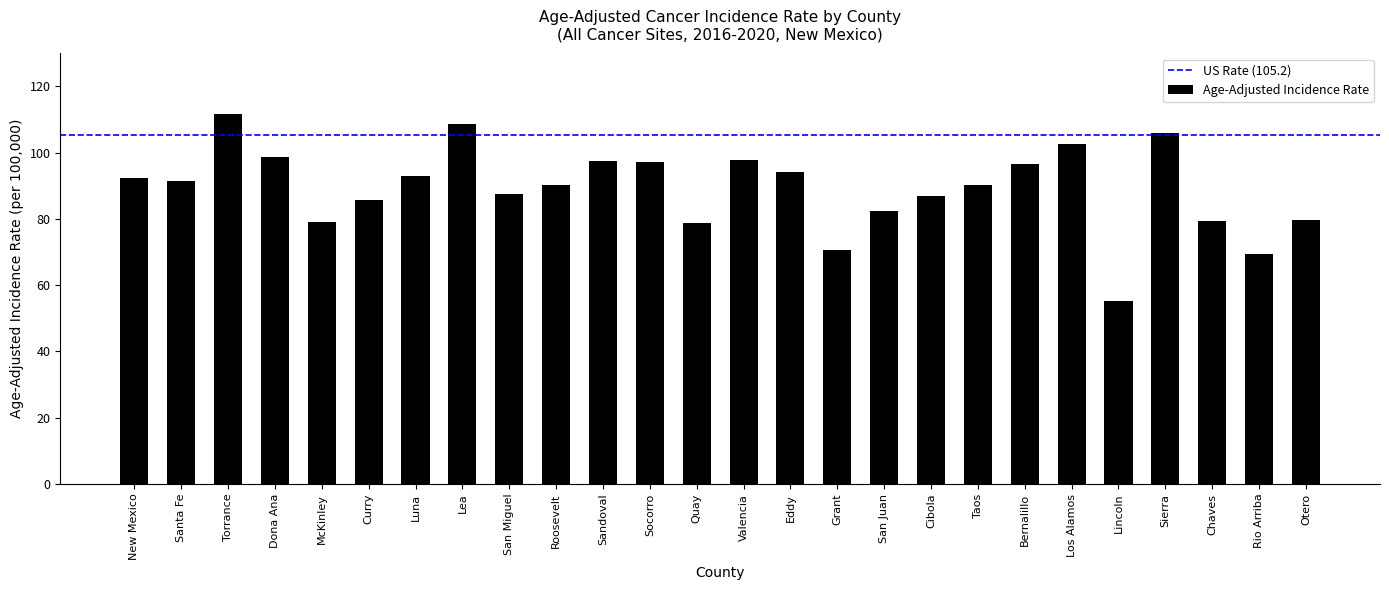

The value at Curry is 44.0. True or false?

False